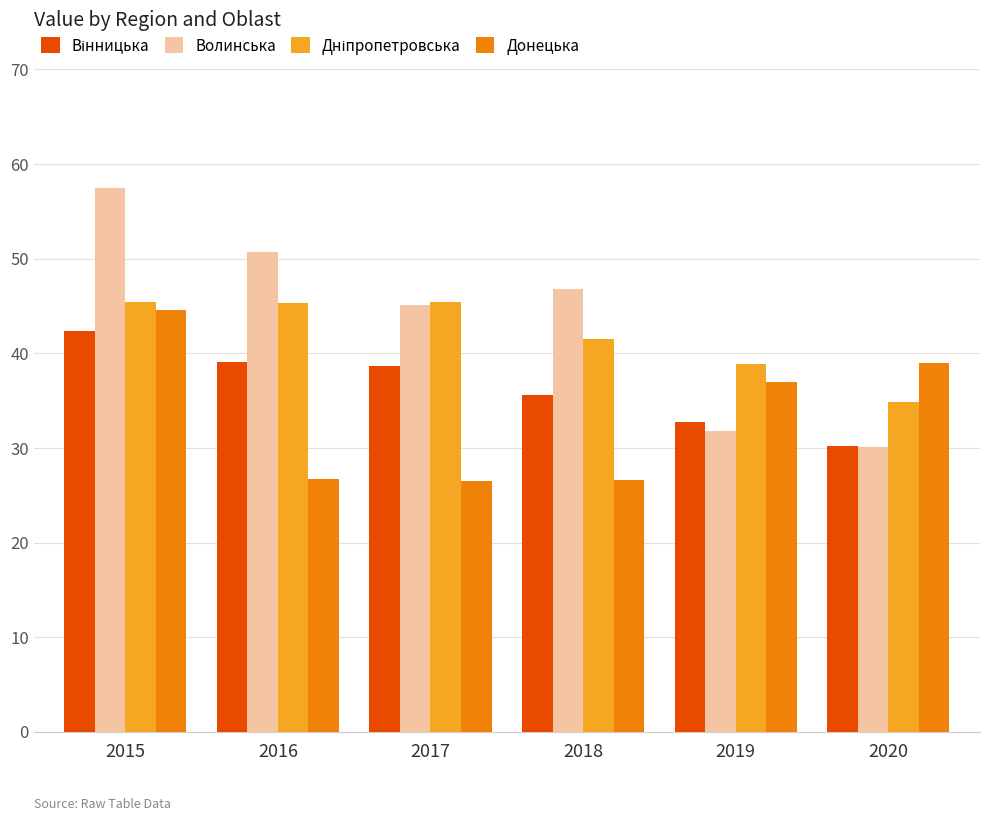

How many bars are there in total?

24